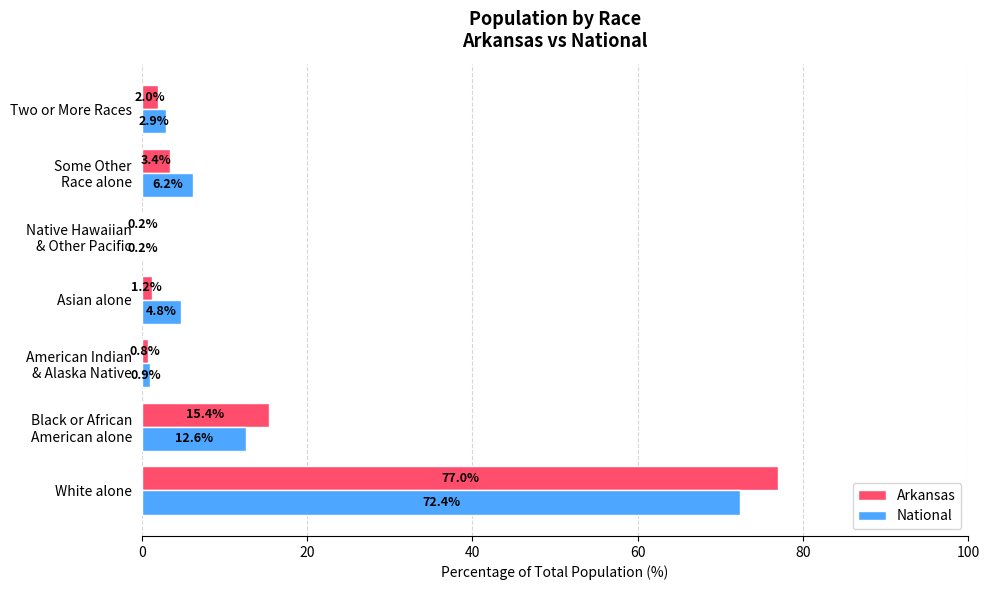

The Arkansas series shows 2.0 at Two or More Races. True or false?

True